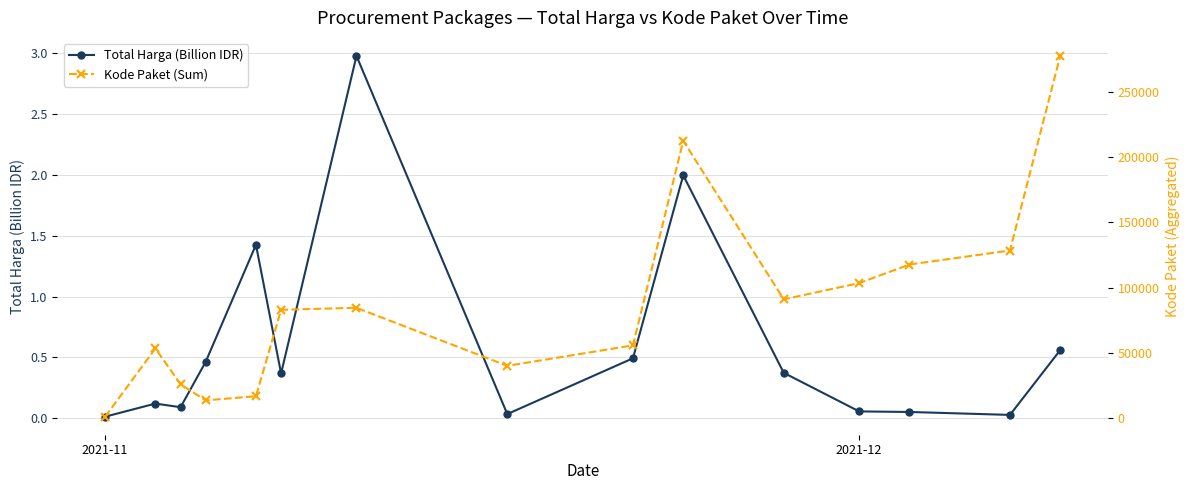

True or false: Total Harga (Billion IDR) has more than 2 points higher than both neighbors.

True